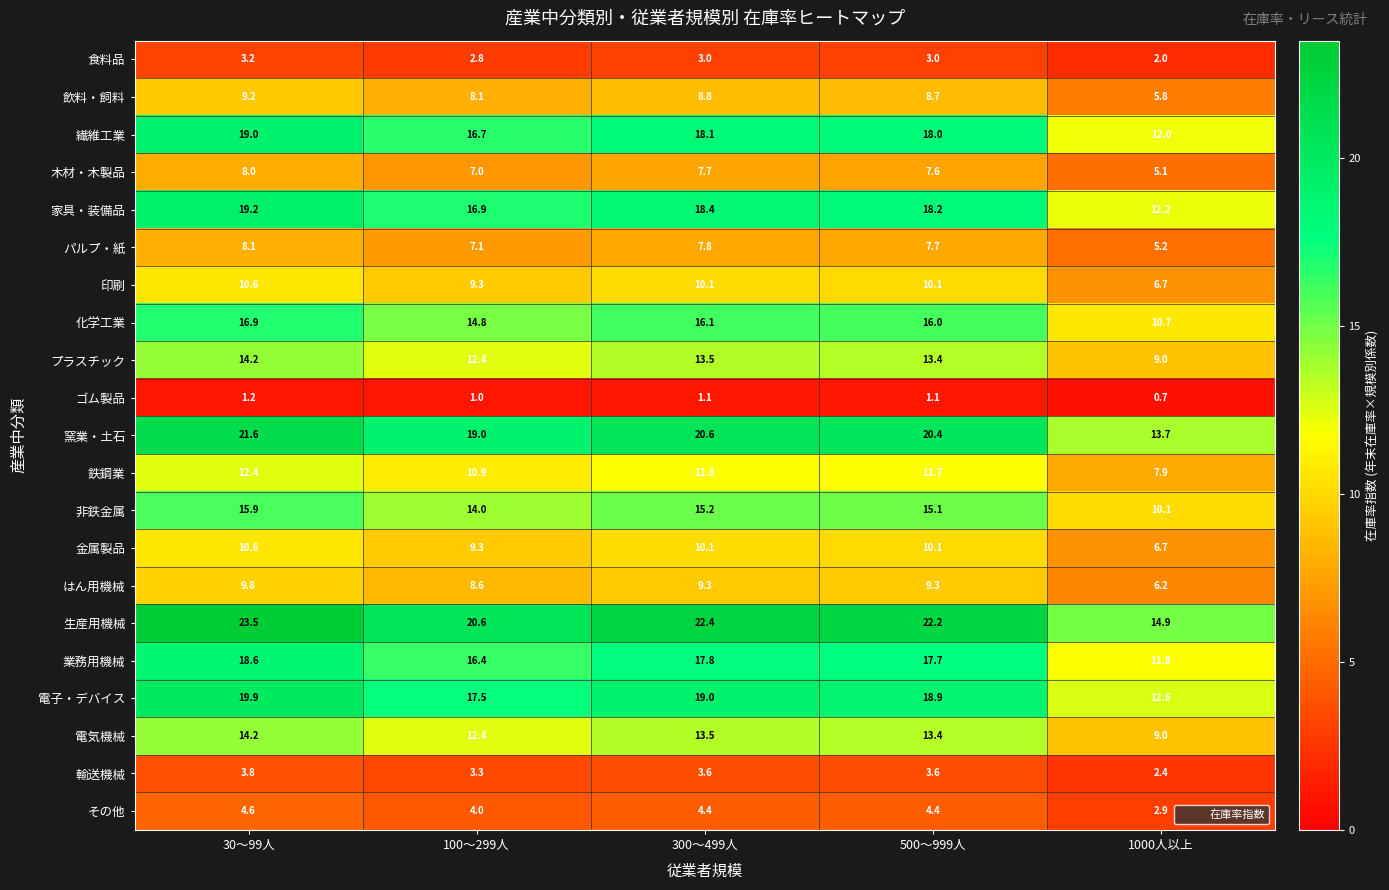

What is the maximum value shown in the chart?

23.5